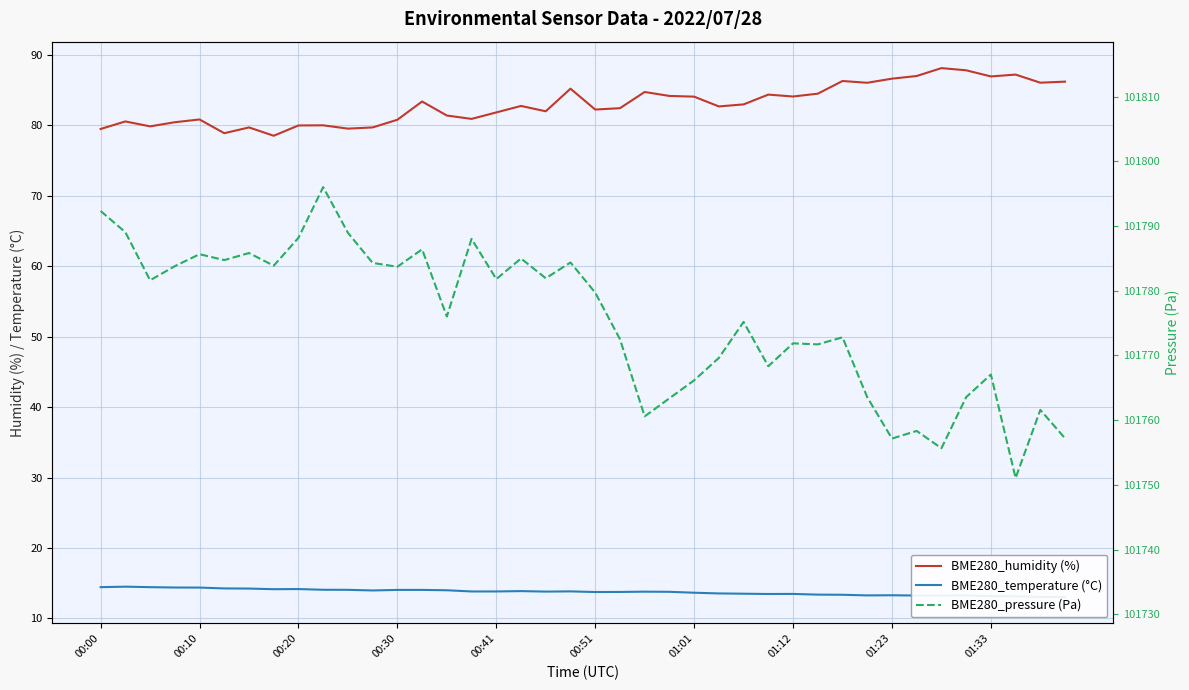

What is the average value of the BME280_pressure (Pa) series?

101775.5